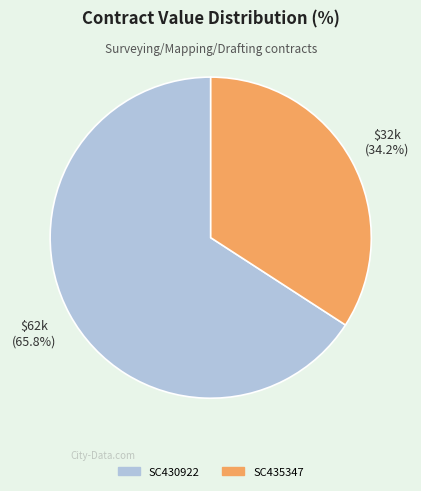

To the nearest percent, what is the difference between the largest and smallest slice percentages?

32%